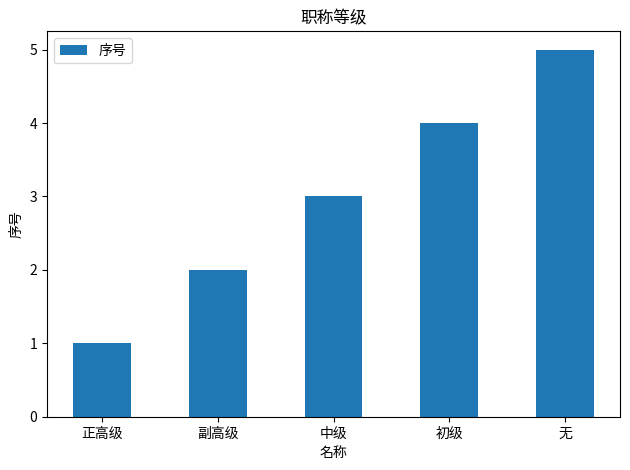

List the labels in order of value, largest first.

无, 初级, 中级, 副高级, 正高级